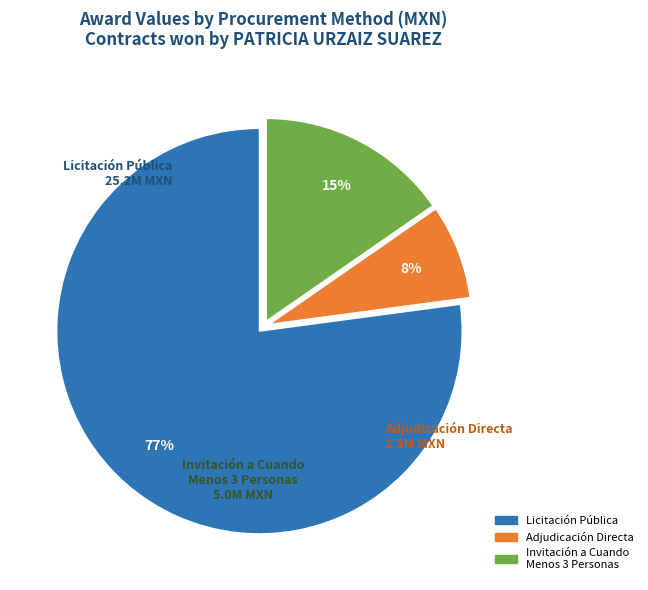

Is there a majority slice in this chart?

Yes